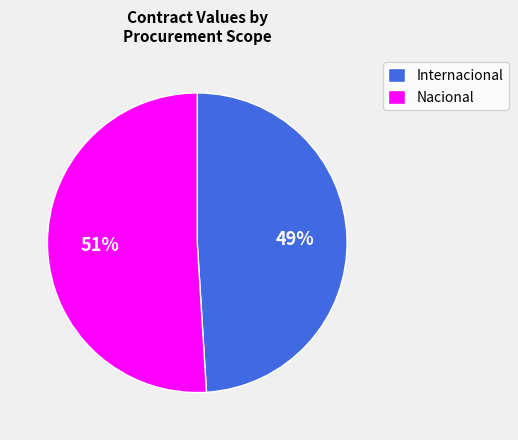

Approximately how many times larger is the value at Internacional compared to Nacional?

1.0